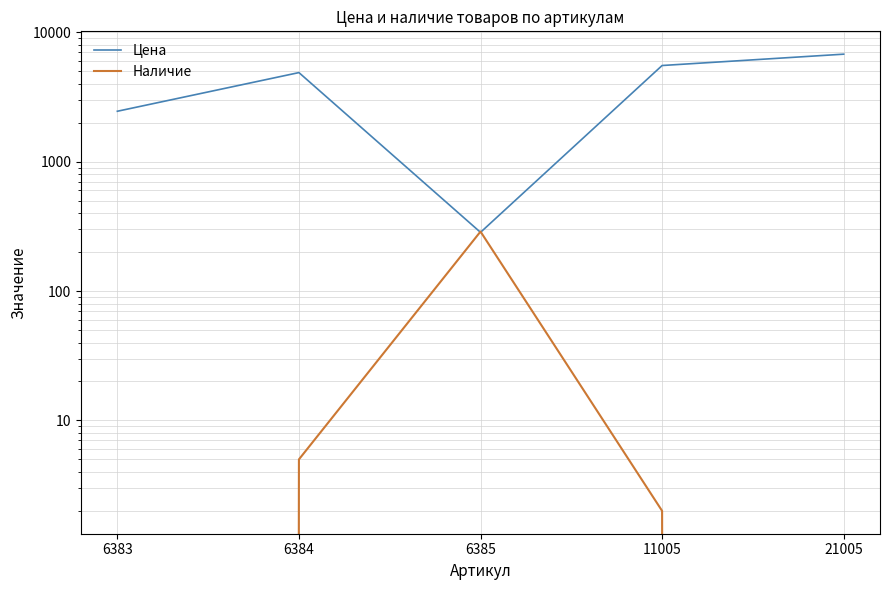

Does the chart have visible grid lines?

Yes